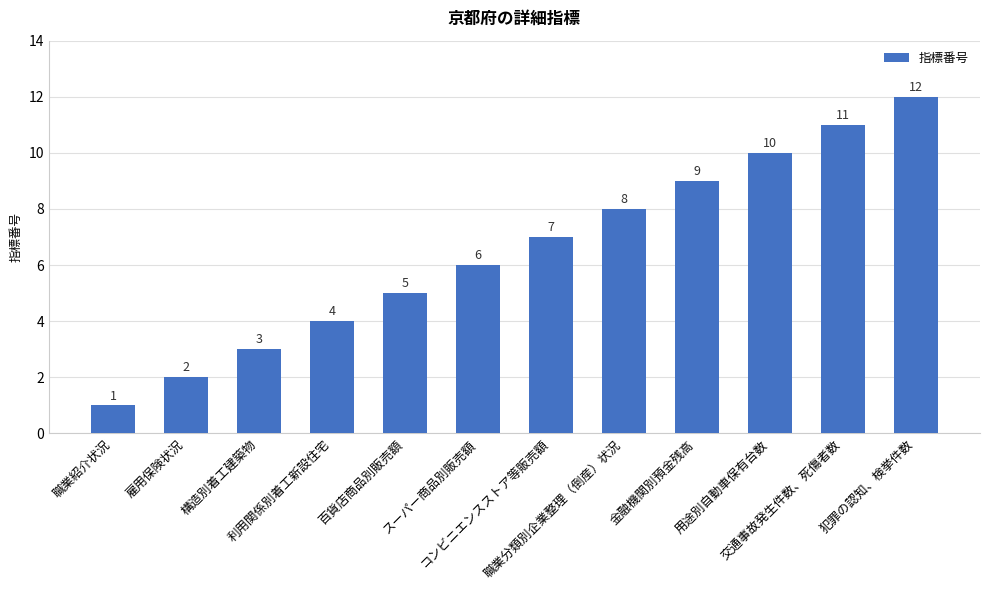

Reading left to right, extract all data points from this chart.

1	2	3	4	5	6	7	8	9	10	11	12